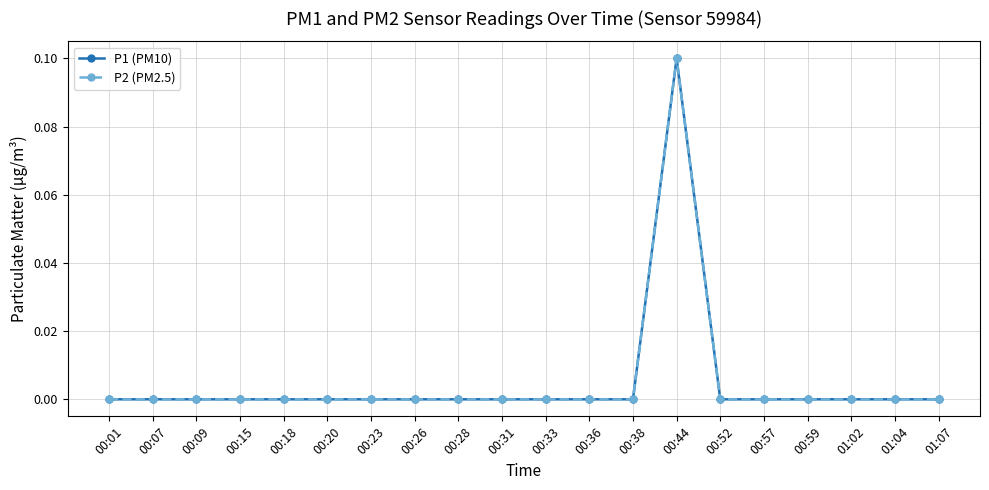

Does the chart have visible grid lines?

Yes